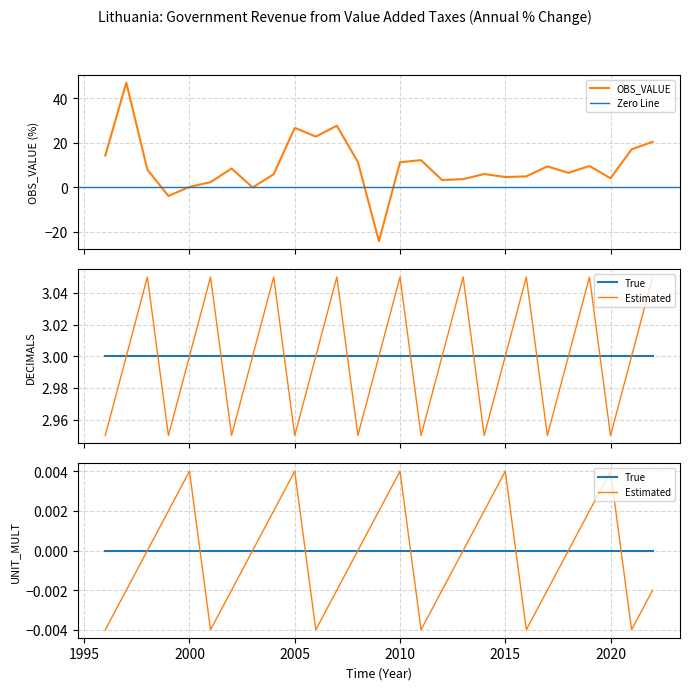

Rank the series at 2022 from lowest to highest value.

UNIT_MULT, DECIMALS, OBS_VALUE